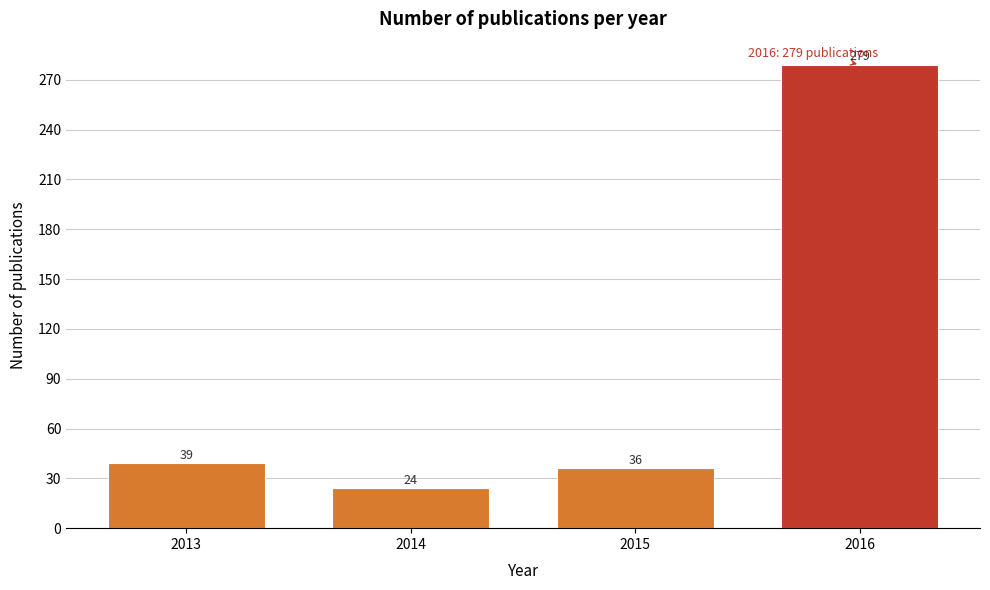

Reading left to right, list all the values displayed in this chart.

2013=39	2014=24	2015=36	2016=279